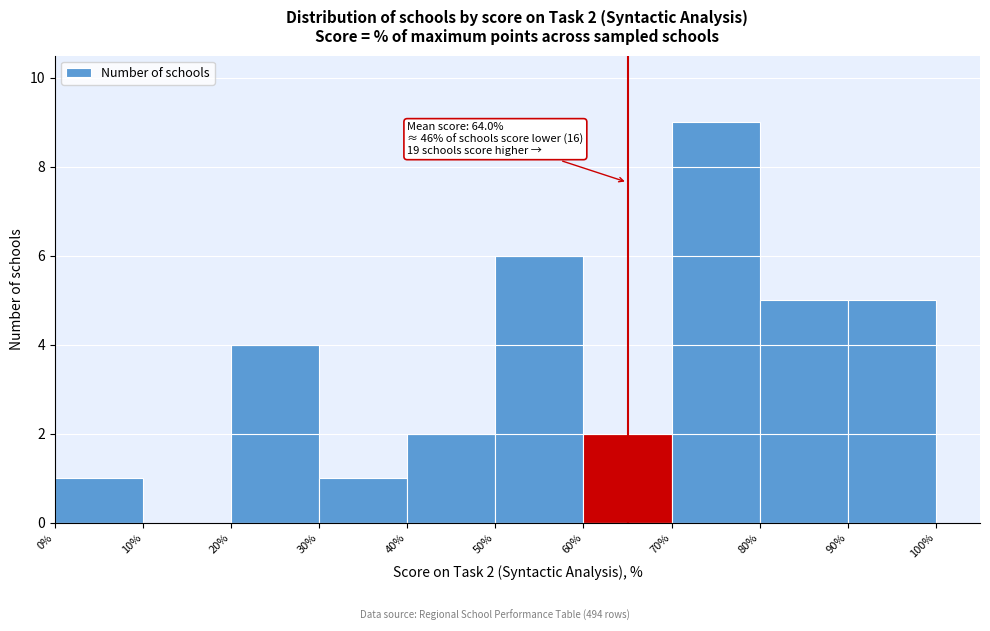

Which range on the x-axis has the tallest bar?

70% to 80%